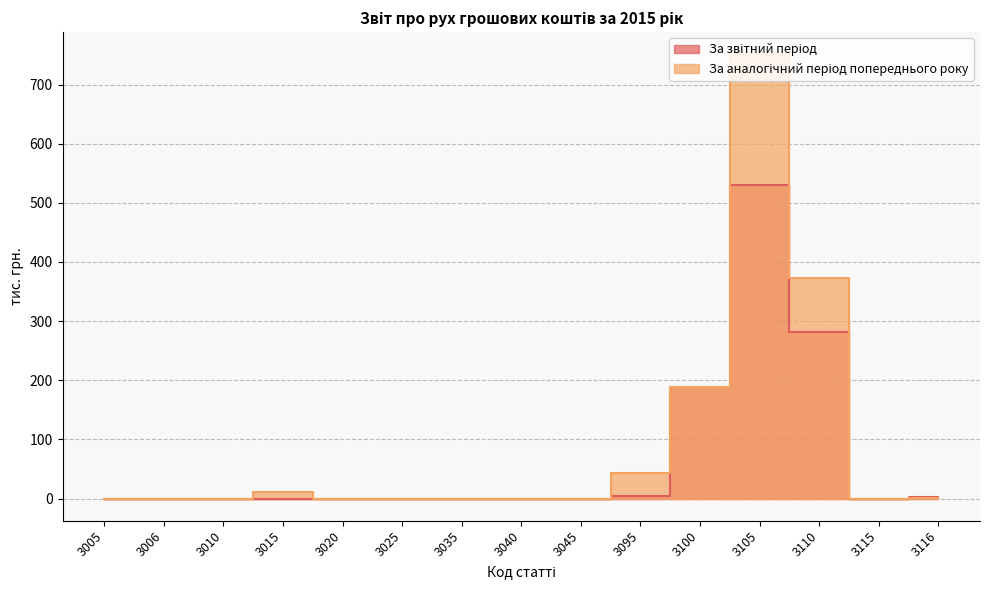

What is the greatest value displayed?

751